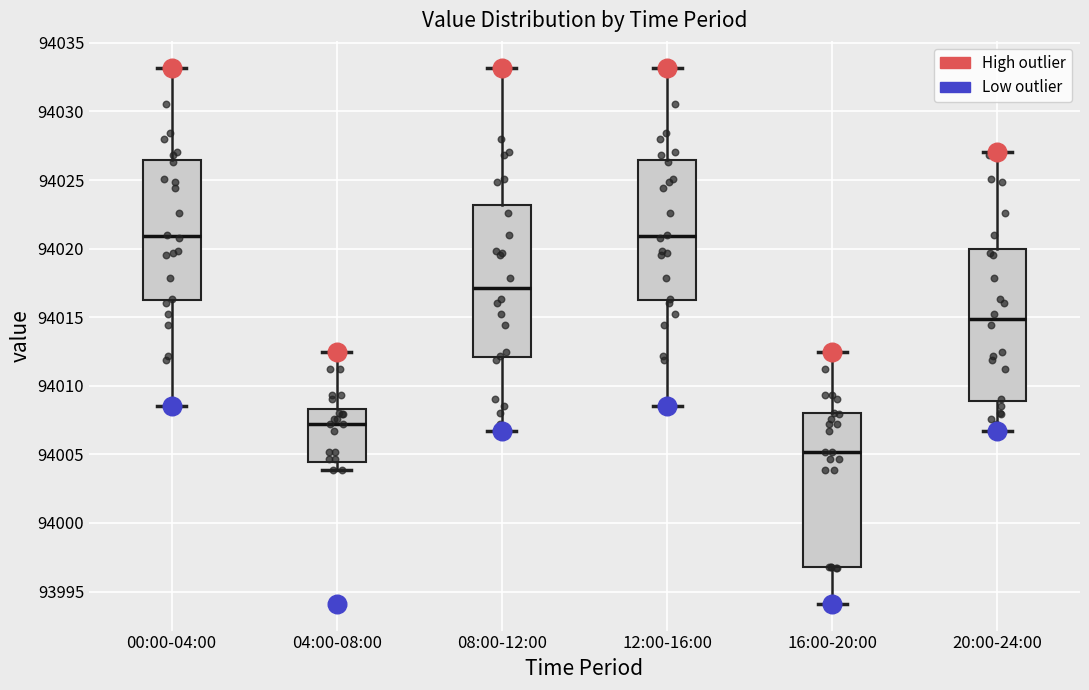

Reading left to right, transcribe this box plot: for each box, give where its median line is, the range the box spans, and where its two whiskers end, as read against the y-axis. The values are not printed on the chart, so give them approximately, as read against the axis.

00:00-04:00: median 94021.0, box 94016.0 to 94026.5, whiskers 94008.5 to 94033.0
04:00-08:00: median 94007.0, box 94004.5 to 94008.5, whiskers 94004.0 to 94012.5
08:00-12:00: median 94017.0, box 94012.0 to 94023.0, whiskers 94006.5 to 94033.0
12:00-16:00: median 94021.0, box 94016.0 to 94026.5, whiskers 94008.5 to 94033.0
16:00-20:00: median 94005.0, box 93997.0 to 94008.0, whiskers 93994.0 to 94012.5
20:00-24:00: median 94015.0, box 94009.0 to 94020.0, whiskers 94006.5 to 94027.0